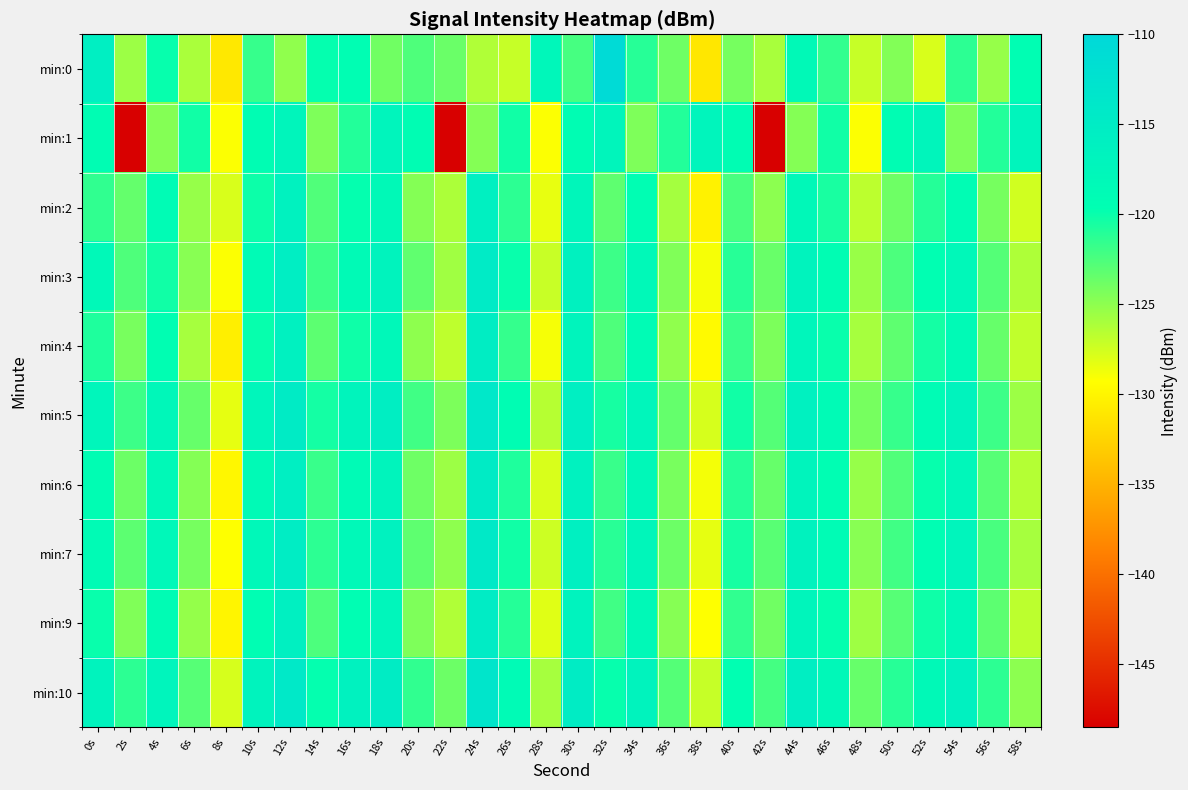

Rank the series at 44s from lowest to highest value.

min:1, min:0, min:2, min:4, min:9, min:6, min:3, min:7, min:5, min:10